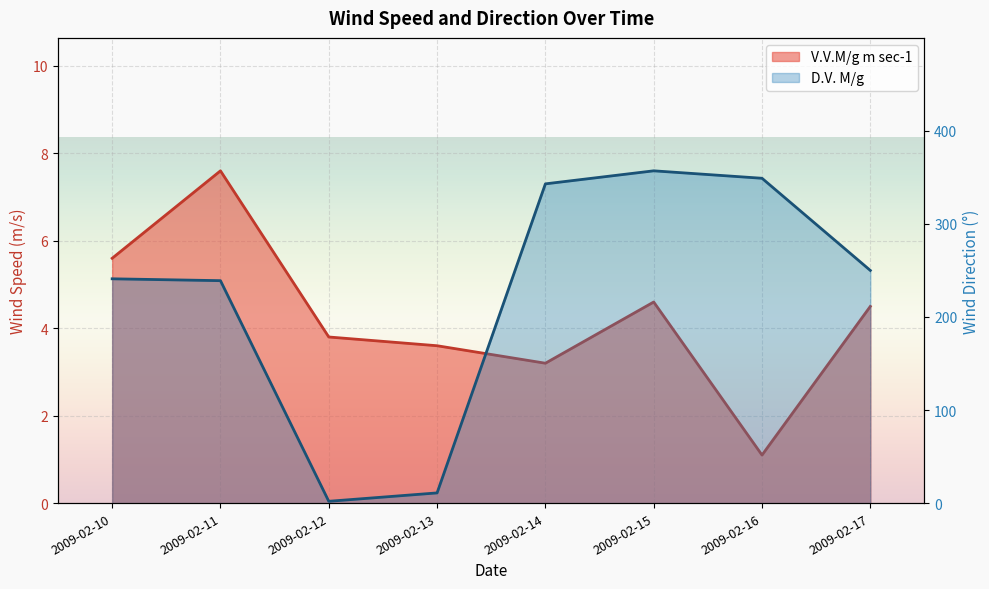

How many lines are shown in the chart?

2